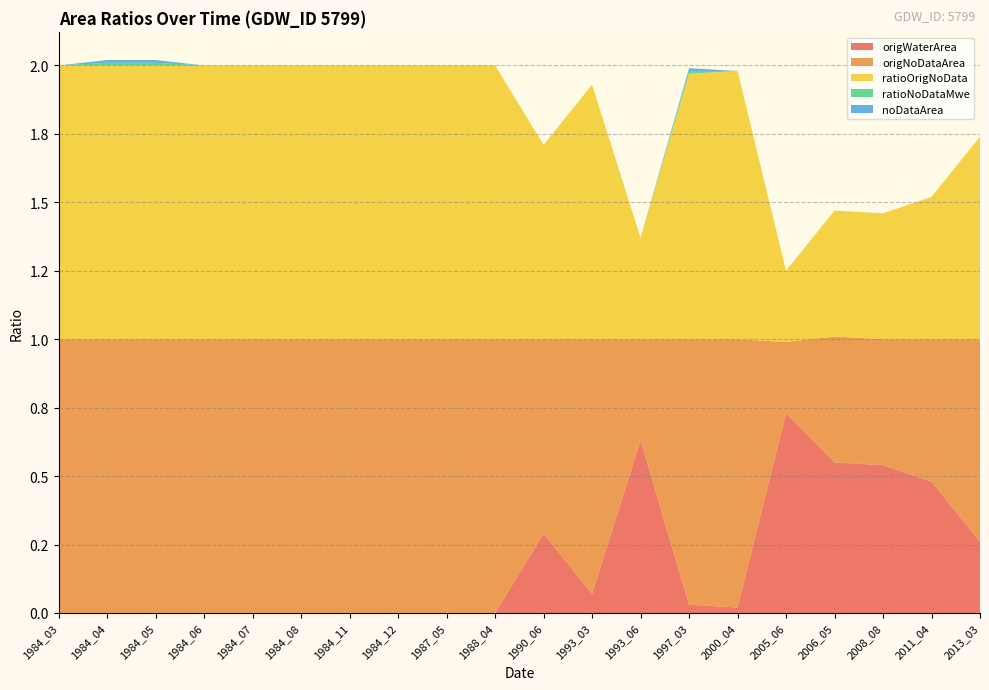

Reading left to right, extract all data points from this chart.

origWaterArea: 1984_03=0.0	1984_04=0.0	1984_05=0.0	1984_06=0.0	1984_07=0.0	1984_08=0.0	1984_11=0.0	1984_12=0.0	1987_05=0.0	1988_04=0.0	1990_06=0.3	1993_03=0.1	1993_06=0.6	1997_03=0.0	2000_04=0.0	2005_06=0.7	2006_05=0.6	2008_08=0.5	2011_04=0.5	2013_03=0.3
origNoDataArea: 1984_03=1.0	1984_04=1.0	1984_05=1.0	1984_06=1.0	1984_07=1.0	1984_08=1.0	1984_11=1.0	1984_12=1.0	1987_05=1.0	1988_04=1.0	1990_06=0.7	1993_03=0.9	1993_06=0.4	1997_03=1.0	2000_04=1.0	2005_06=0.3	2006_05=0.5	2008_08=0.5	2011_04=0.5	2013_03=0.7
ratioOrigNoData: 1984_03=1.0	1984_04=1.0	1984_05=1.0	1984_06=1.0	1984_07=1.0	1984_08=1.0	1984_11=1.0	1984_12=1.0	1987_05=1.0	1988_04=1.0	1990_06=0.7	1993_03=0.9	1993_06=0.4	1997_03=1.0	2000_04=1.0	2005_06=0.3	2006_05=0.5	2008_08=0.5	2011_04=0.5	2013_03=0.7
ratioNoDataMwe: 1984_03=0.0	1984_04=0.0	1984_05=0.0	1984_06=0.0	1984_07=0.0	1984_08=0.0	1984_11=0.0	1984_12=0.0	1987_05=0.0	1988_04=0.0	1990_06=0.0	1993_03=0.0	1993_06=0.0	1997_03=0.0	2000_04=0.0	2005_06=0.0	2006_05=0.0	2008_08=0.0	2011_04=0.0	2013_03=0.0
noDataArea: 1984_03=0.0	1984_04=0.0	1984_05=0.0	1984_06=0.0	1984_07=0.0	1984_08=0.0	1984_11=0.0	1984_12=0.0	1987_05=0.0	1988_04=0.0	1990_06=0.0	1993_03=0.0	1993_06=0.0	1997_03=0.0	2000_04=0.0	2005_06=0.0	2006_05=0.0	2008_08=0.0	2011_04=0.0	2013_03=0.0